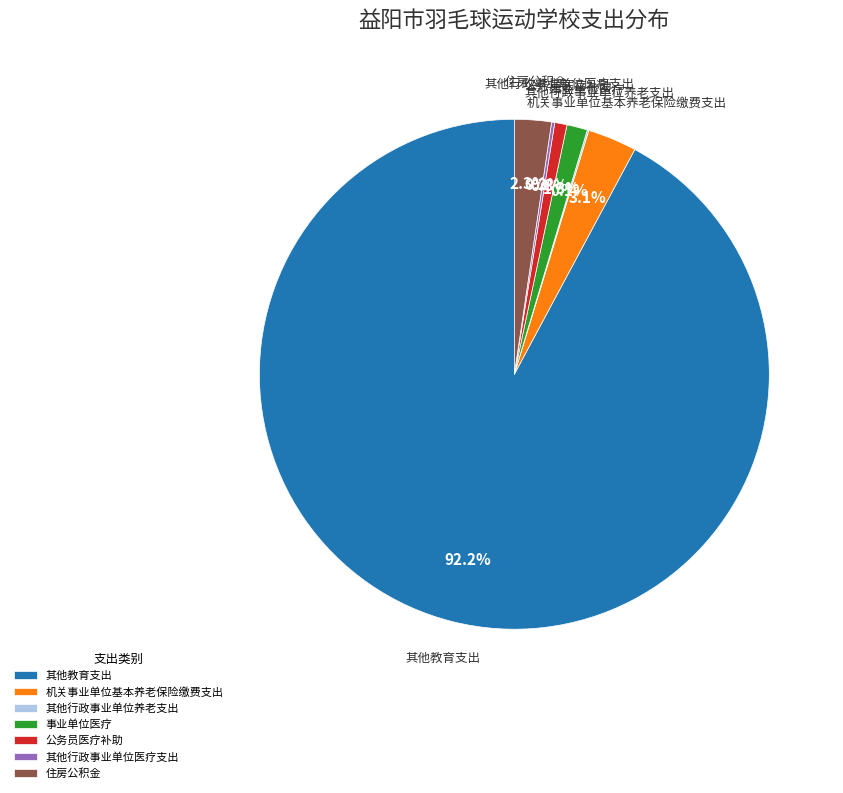

What is the majority slice?

其他教育支出